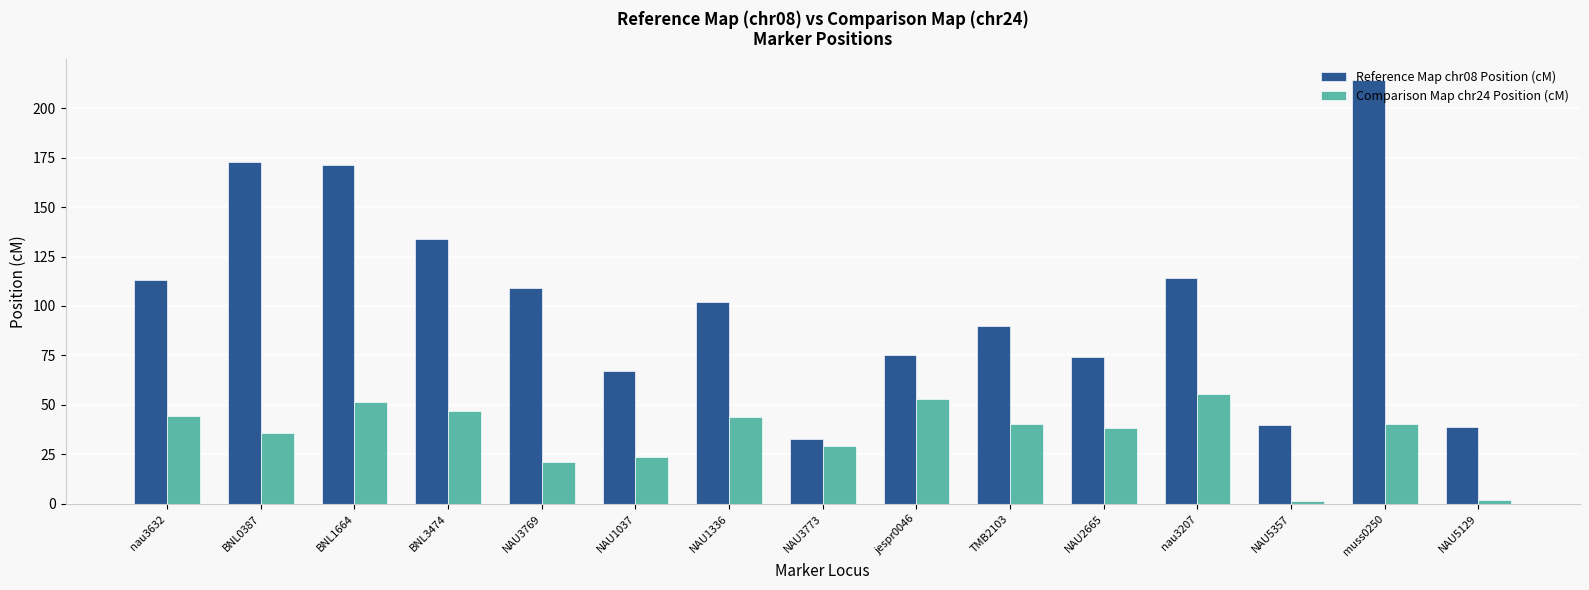

The value of Reference Map chr08 Position (cM) at jespr0046 is 75.0. True or false?

True